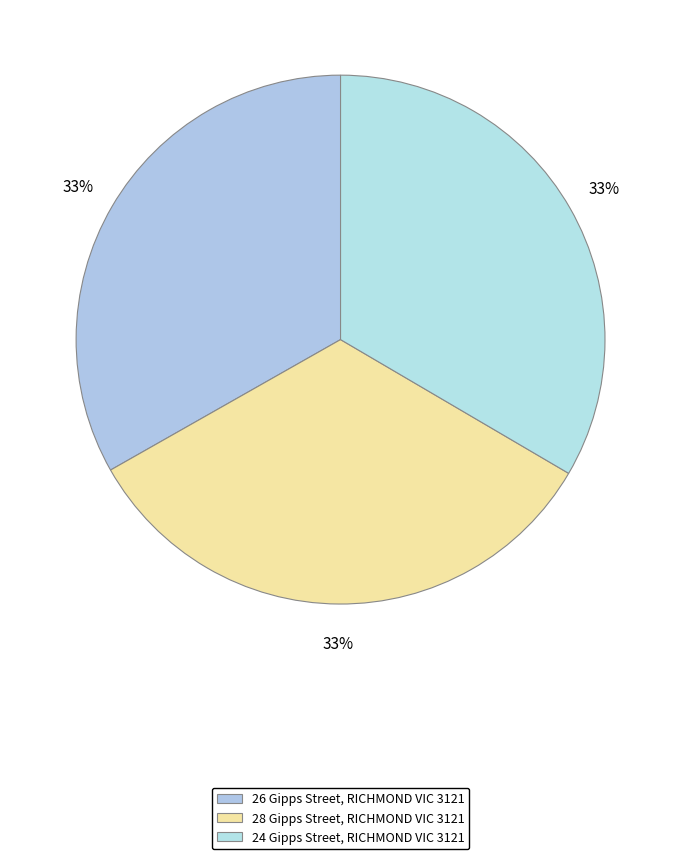

How many slices are in this pie chart?

3